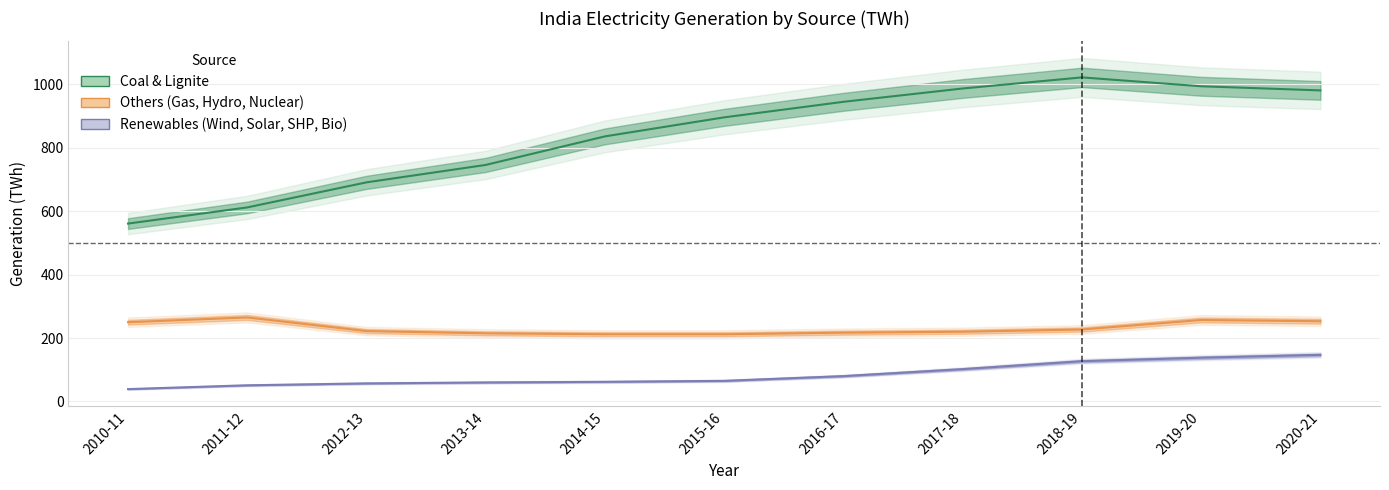

Which series has the largest range (max minus min)?

Coal & Lignite